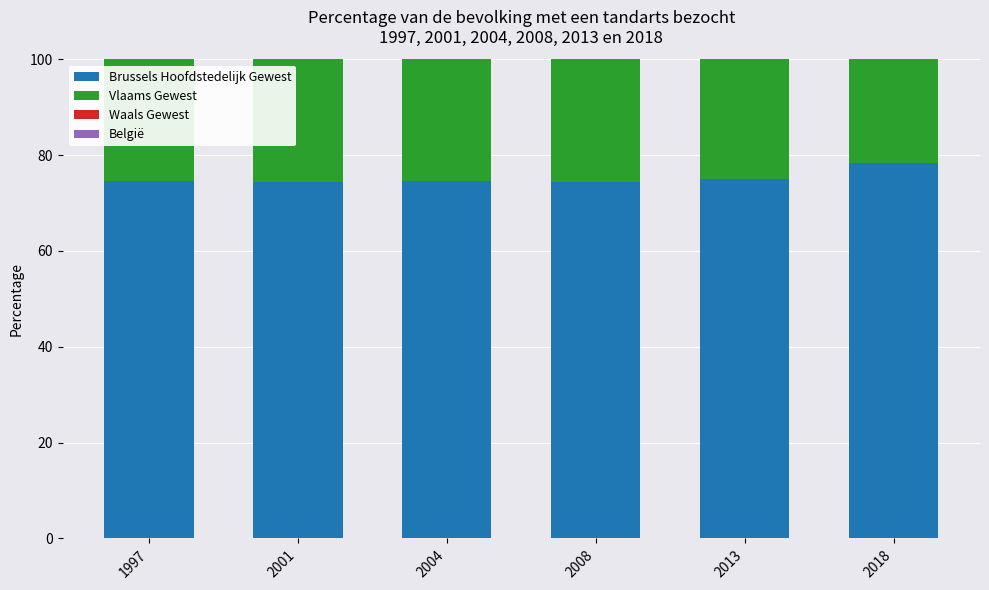

How many values in the België series are below 77?

3